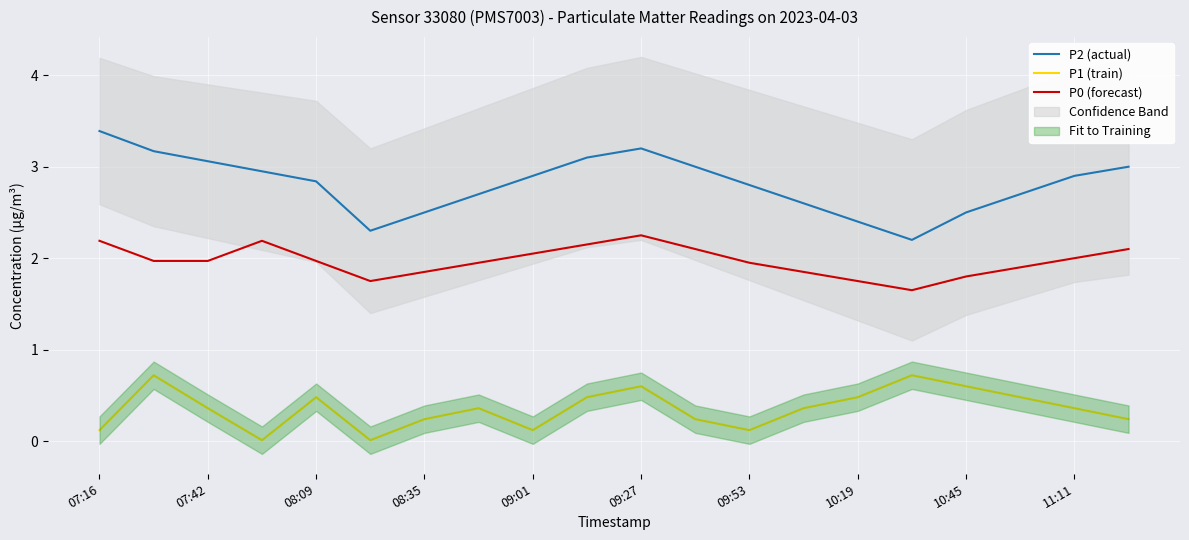

Is it true that P1 (train) equals 0.2 at 08:35?

True